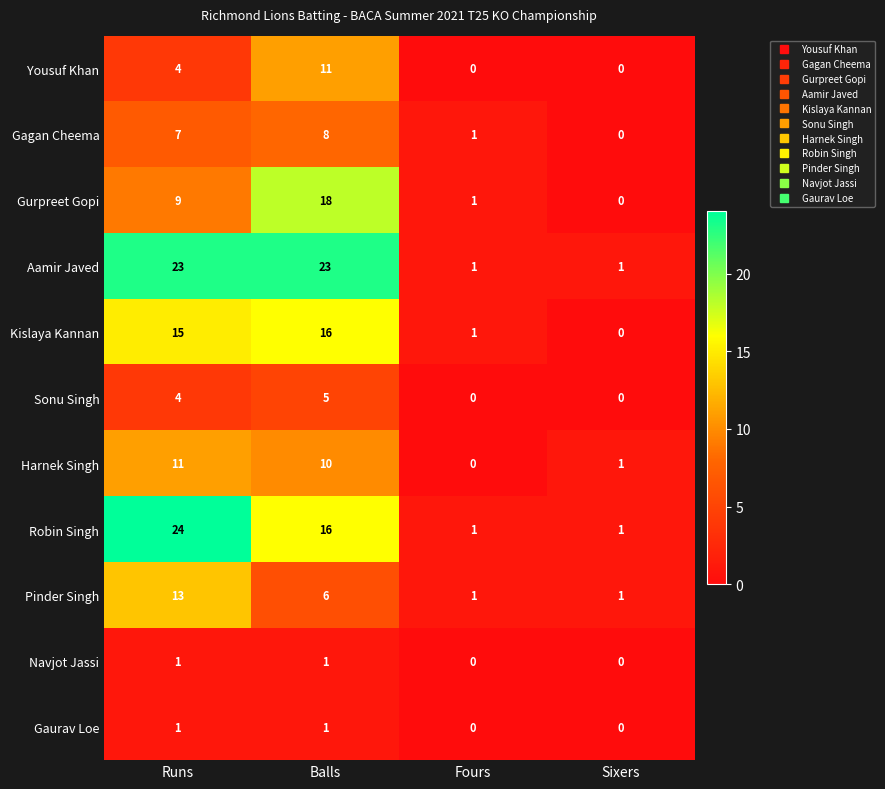

How many Robin Singh values are between 1 and 24?

4